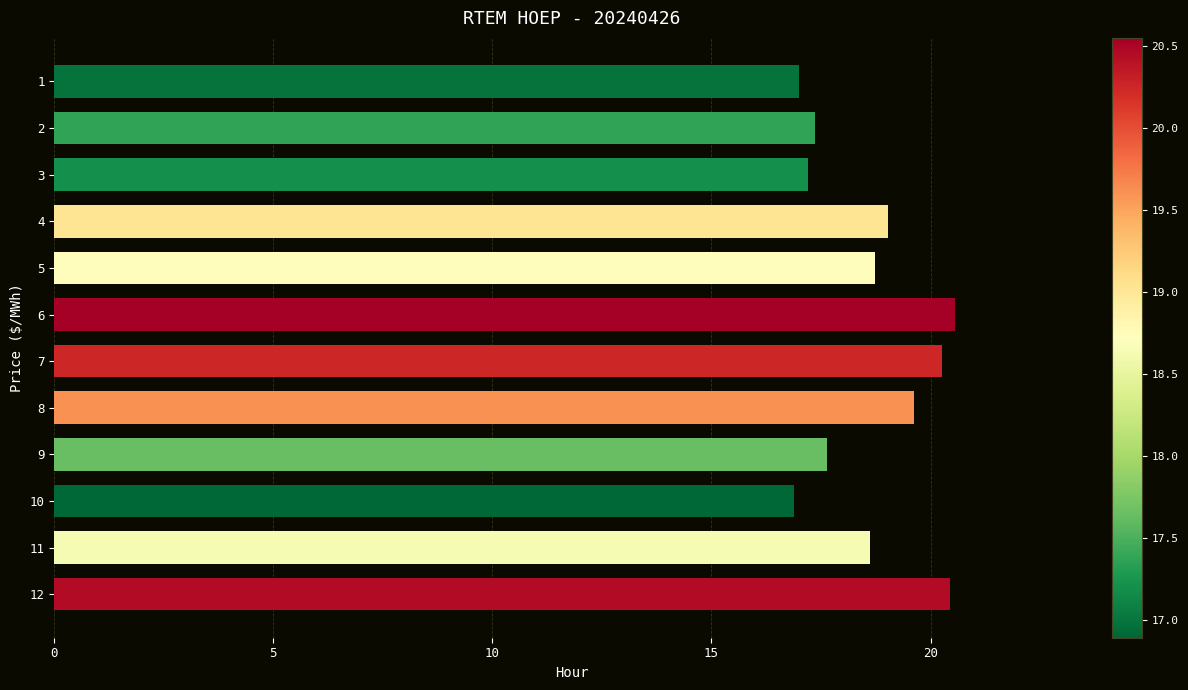

True or false: the data shows 8.0 at 10.

False